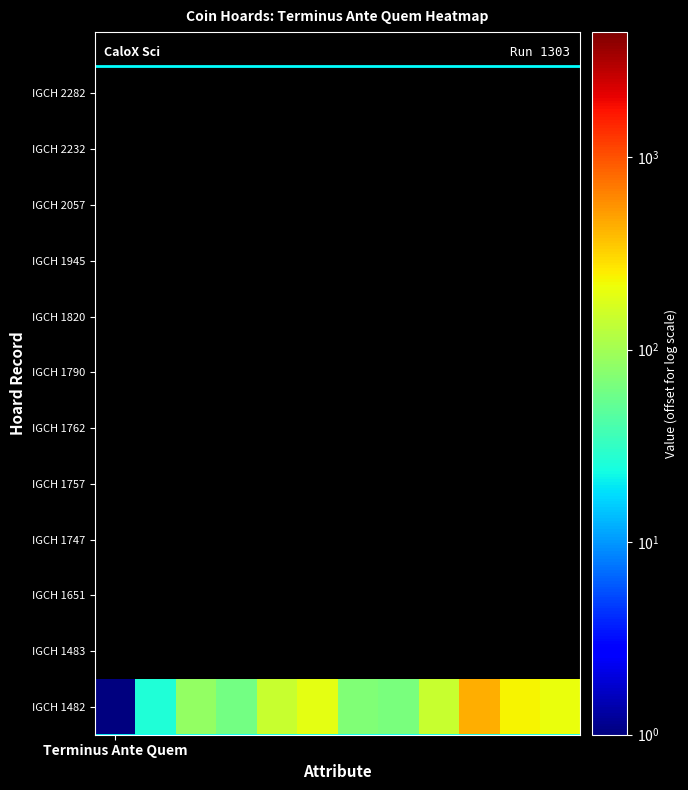

Reading left to right, what are all the values shown in this chart?

1	26	86	61	146	196	71	66	146	445	234	208